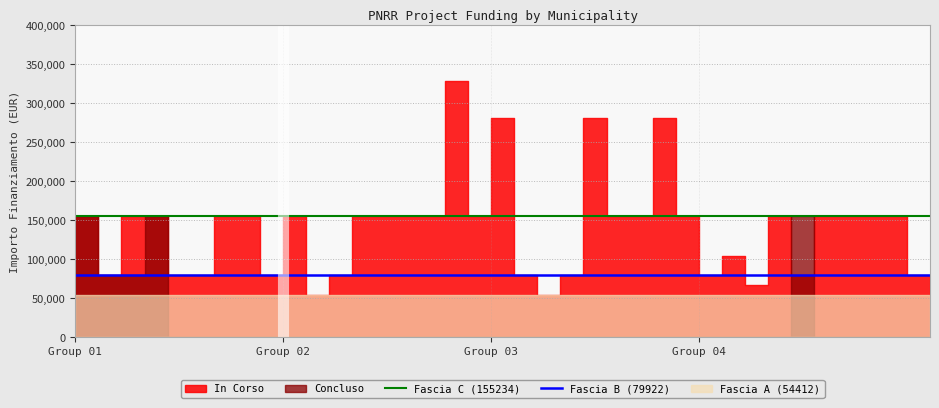

True or false: Fascia B (79922) and Fascia C (155234) cross at least once.

False